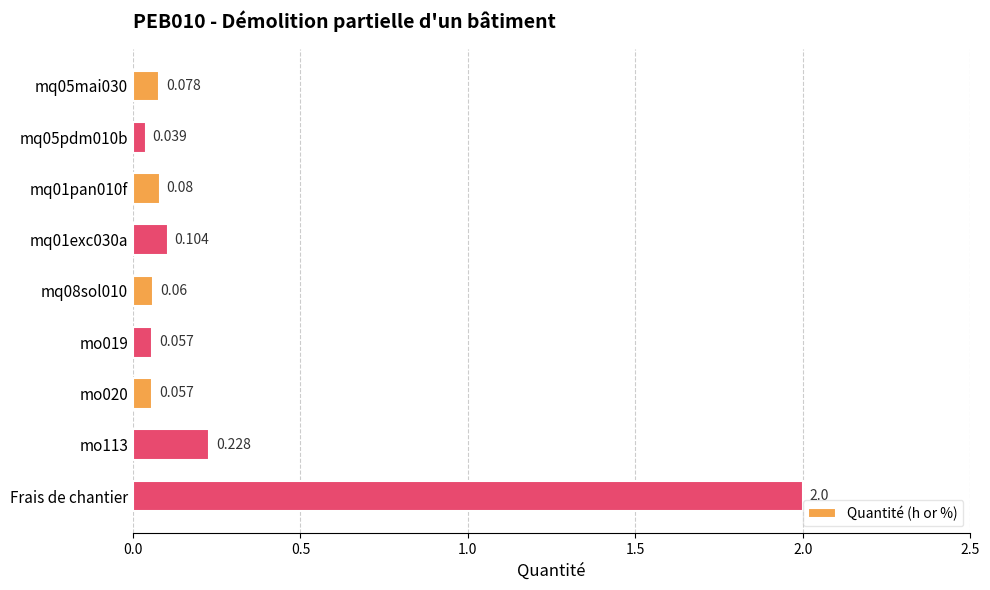

Which category has the highest value across all series?

Frais de chantier